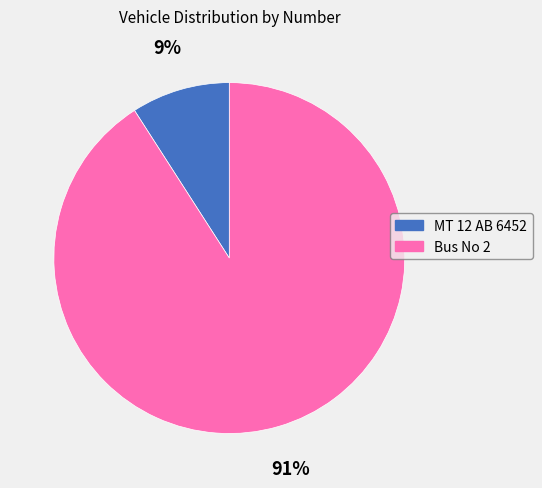

Which category has the smallest portion of the pie?

MT 12 AB 6452